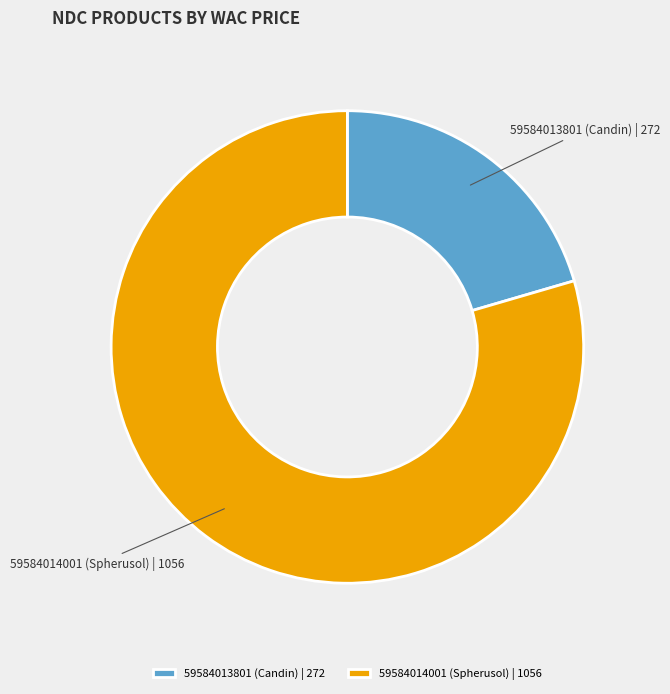

True or false: 59584013801 (Candin) | 272 accounts for 20% of the total.

True